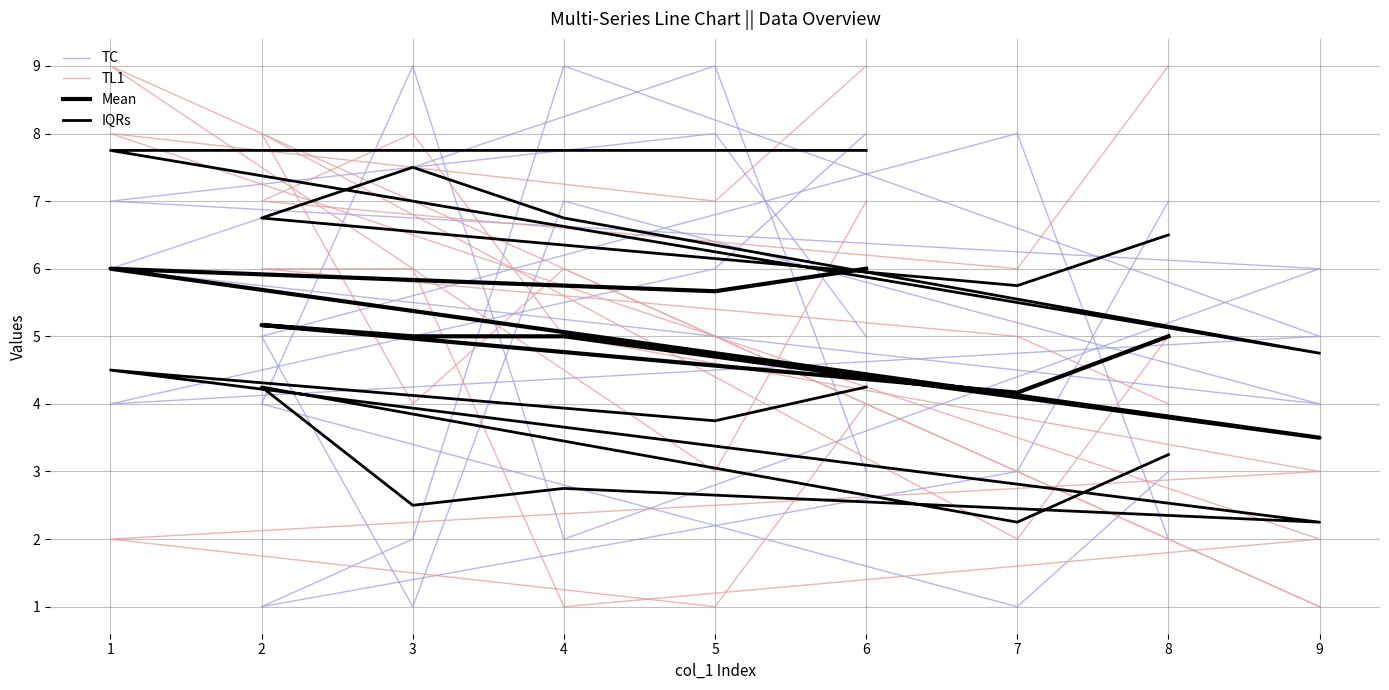

At which category is the sum across all series the highest?

5